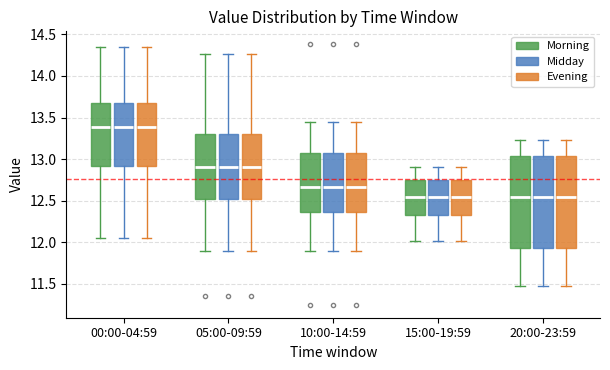

Where does the lower whisker of the box for 05:00-09:59 (Midday) end on the y-axis? The values are not printed on the chart, so give them approximately, as read against the axis.

11.90